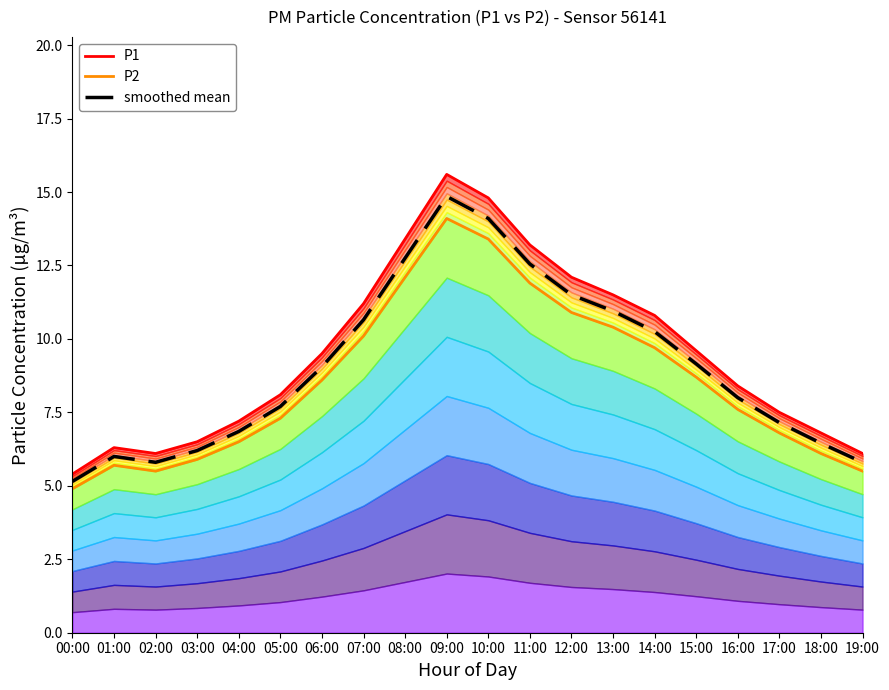

The value of P2 at 11:00 is 18.1. True or false?

False